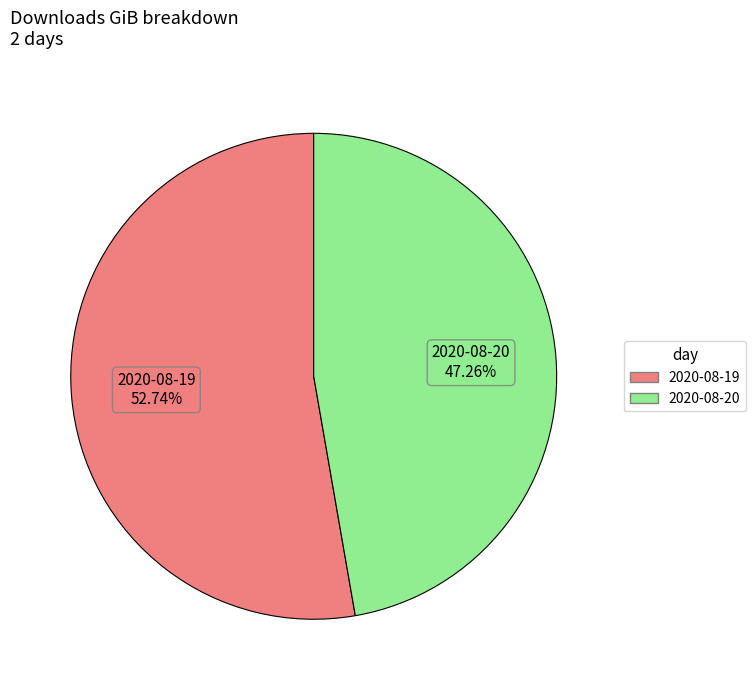

Does 2020-08-19 account for over 50% of the chart?

Yes